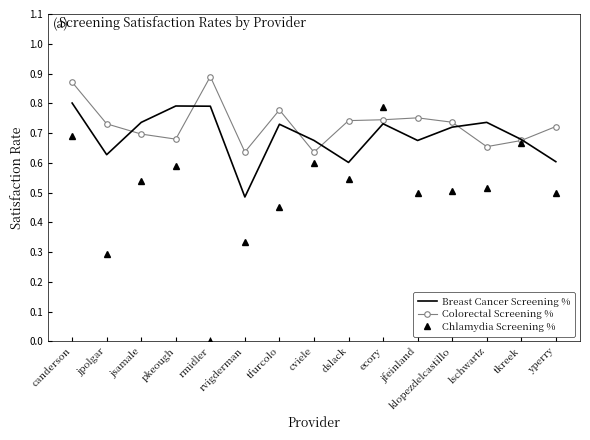

At which label does Colorectal Screening % reach its peak?

rmidler